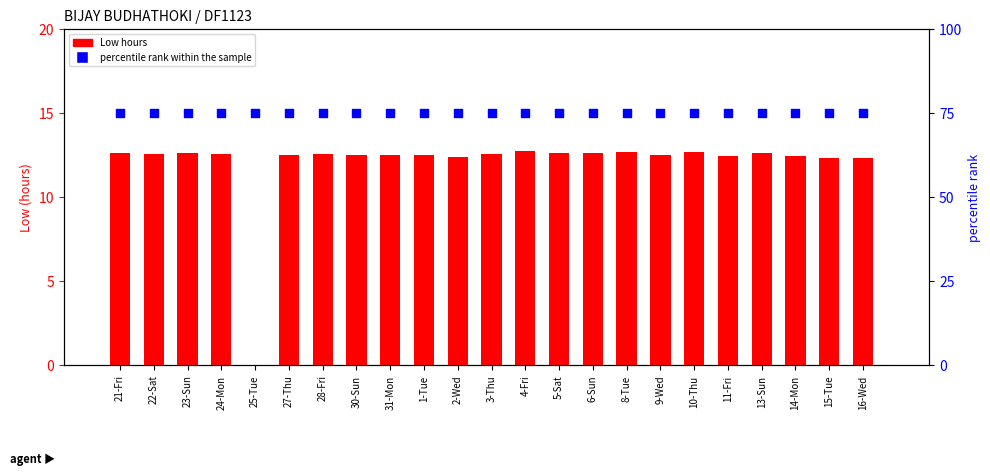

Is the value of percentile rank within the sample at 28-Fri greater than the value of Low (hours) at 30-Sun?

Yes